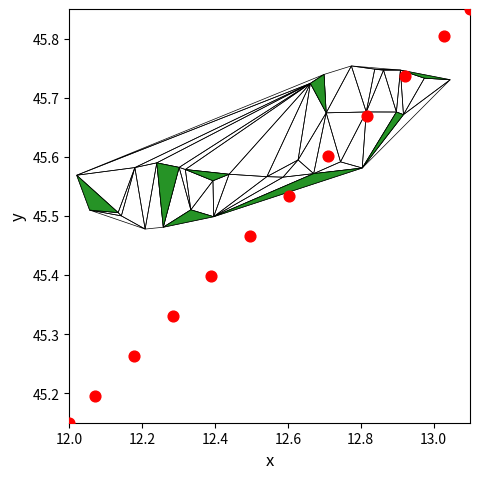

What is the average X value?

12.5